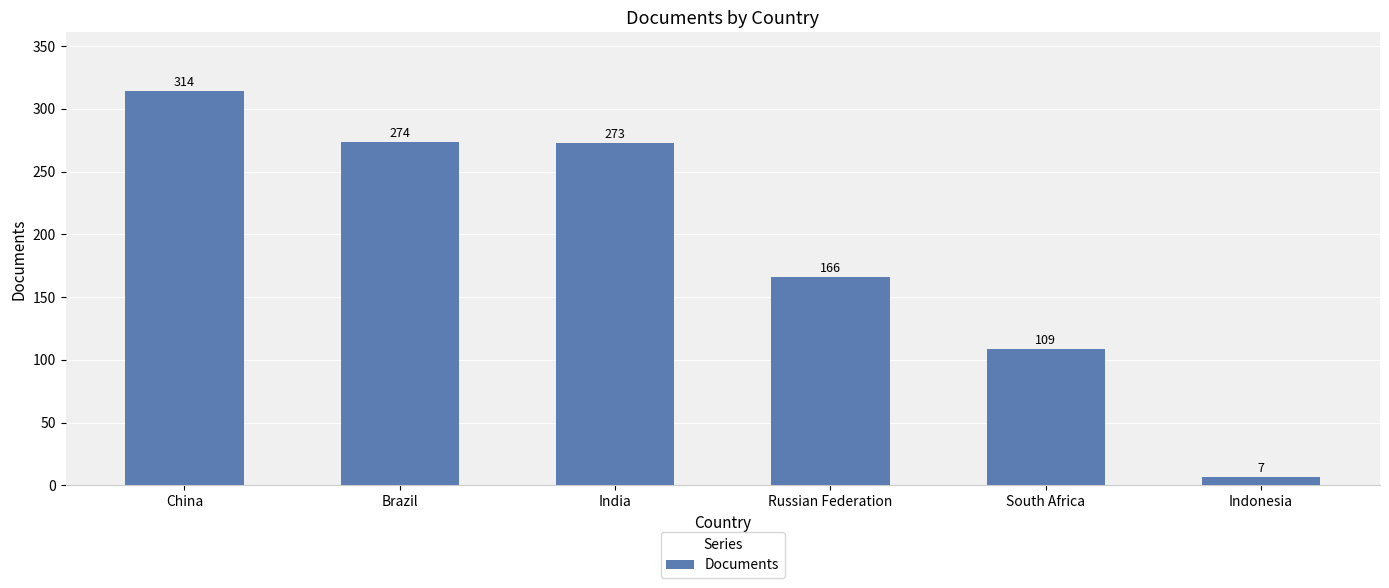

Are the bars grouped side by side (vs. stacked)?

No